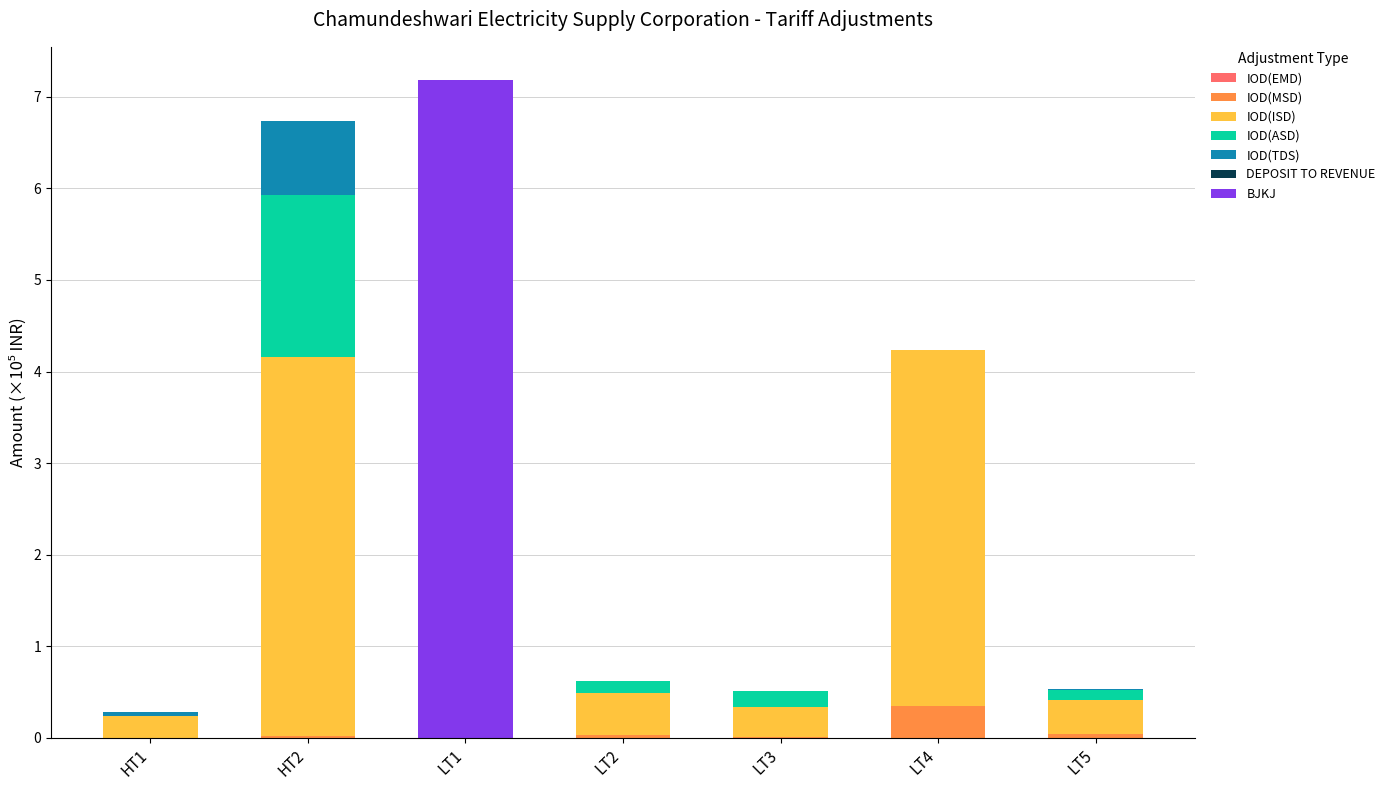

What is the highest value of the IOD(MSD) series?

0.3